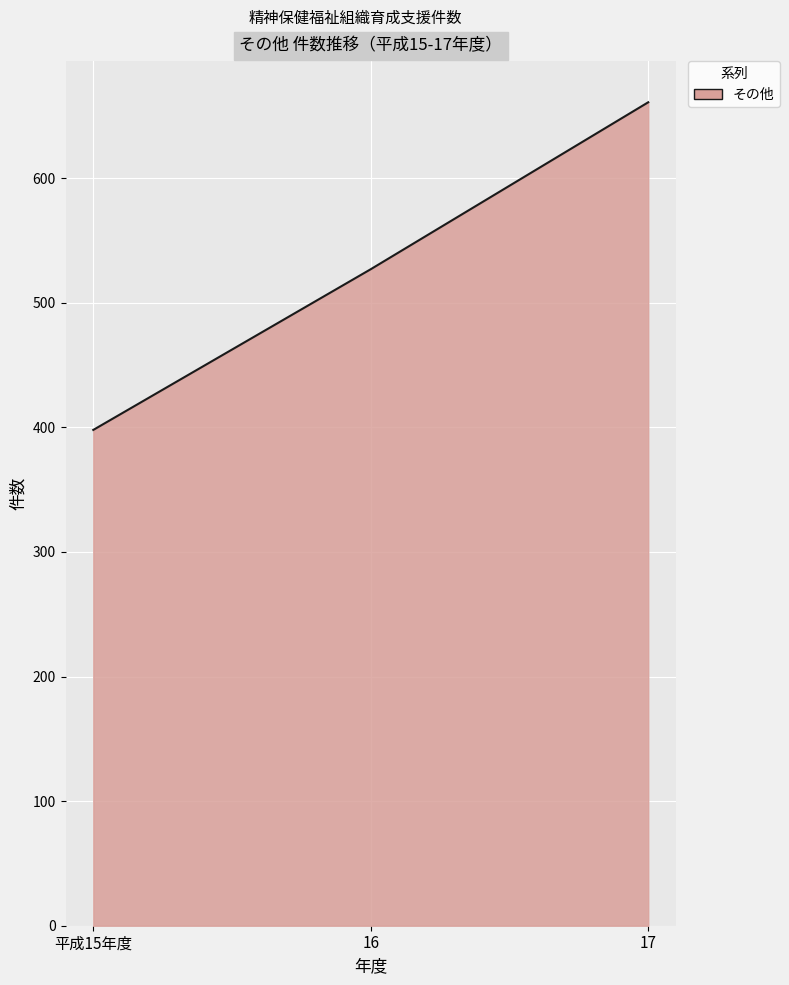

How many lines are shown in the chart?

1